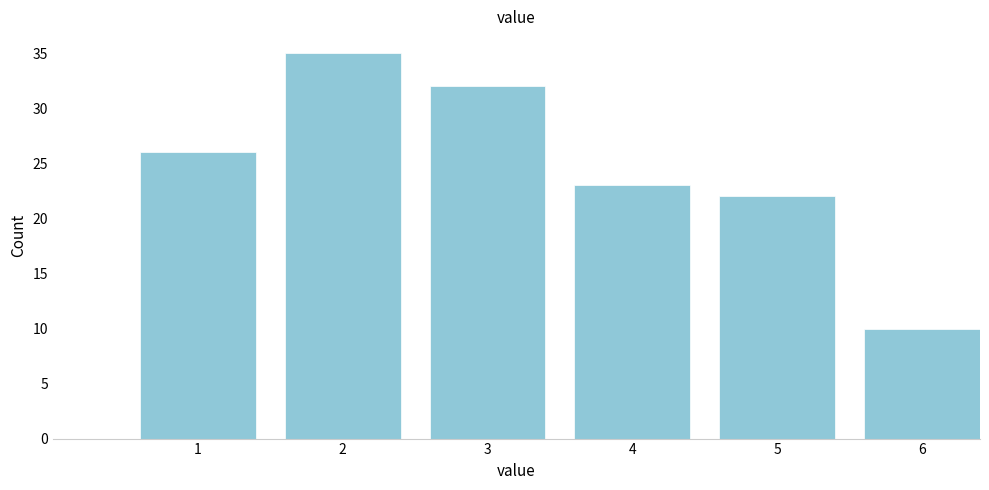

Reading left to right, what are all the values shown in this chart?

1=26	2=35	3=32	4=23	5=22	6=10